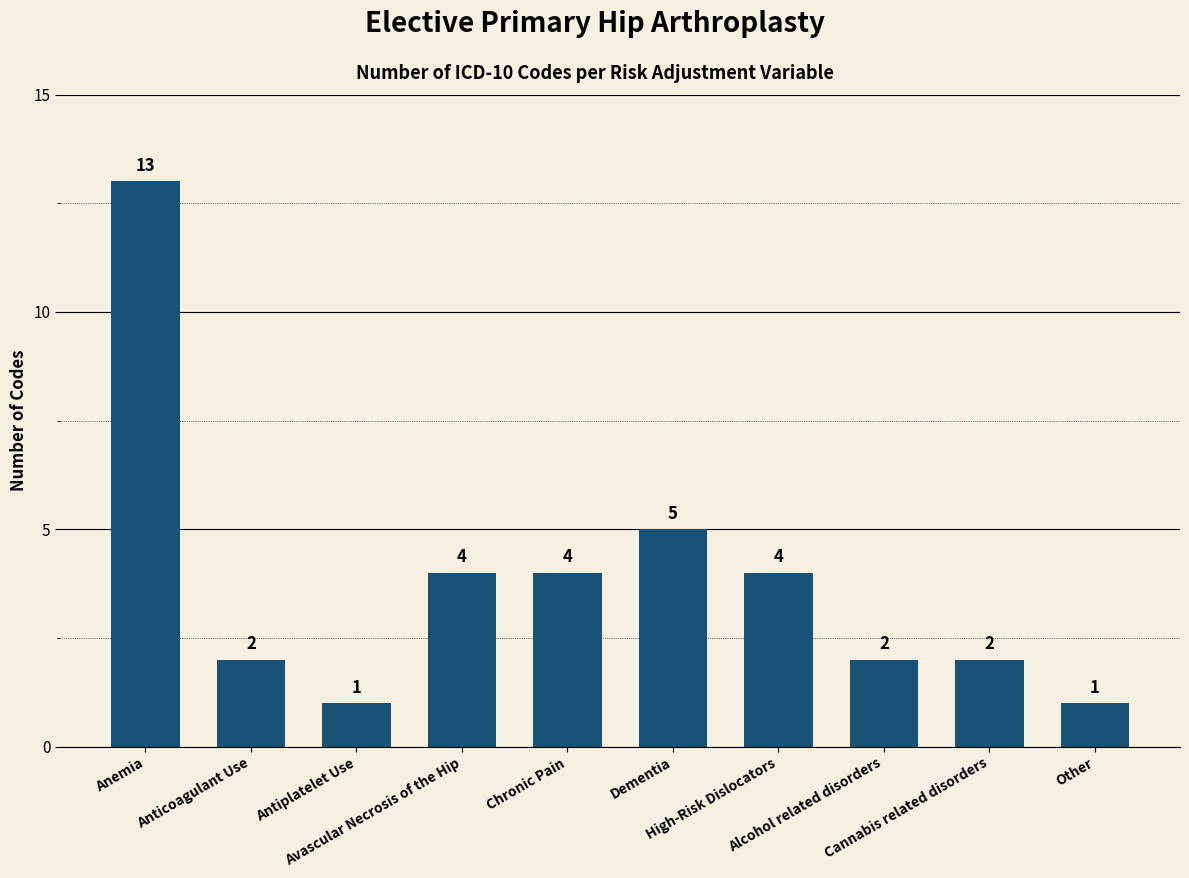

What is the difference between the maximum and minimum values?

12